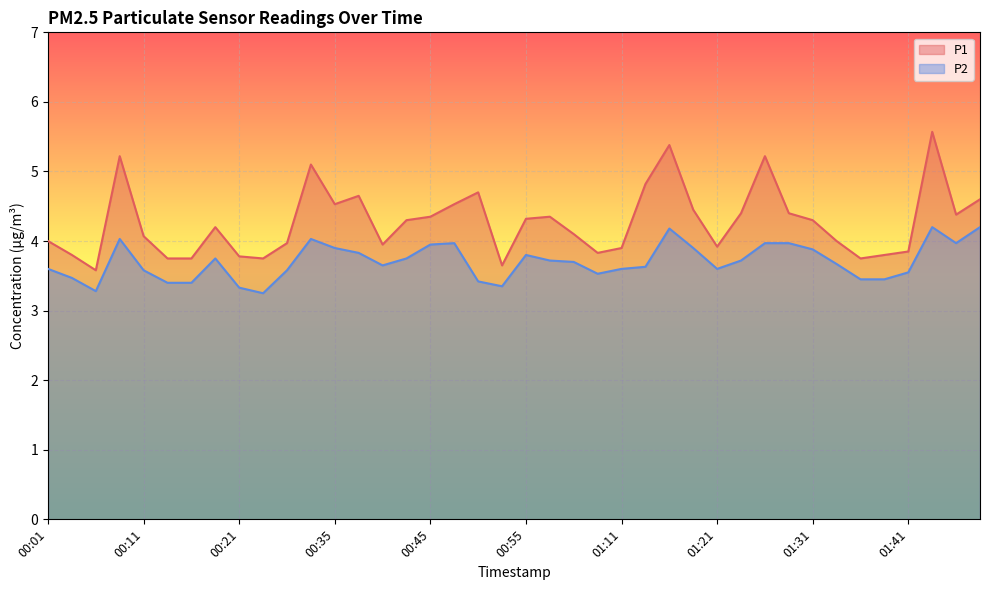

True or false: P1 and P2 cross at least once.

False